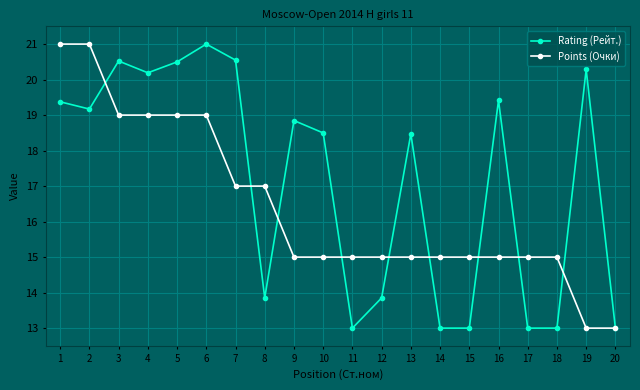

Which series changed the most between 12 and 18?

Rating (Рейт.)